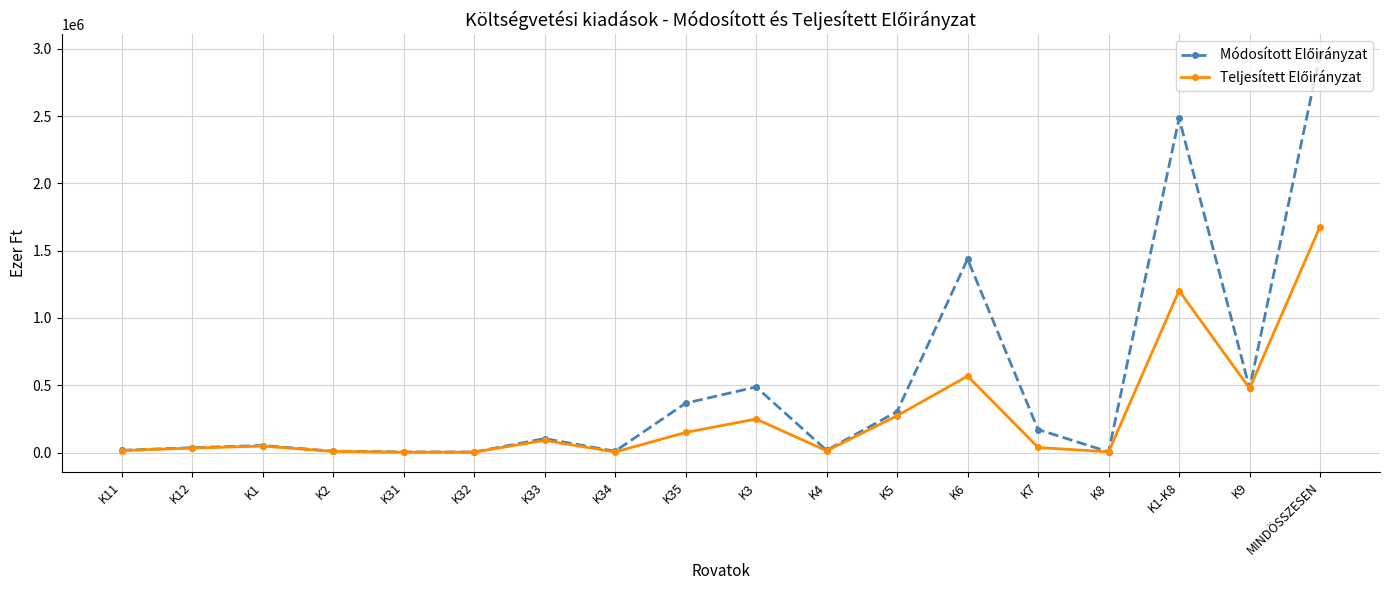

What is the label of the 9th point from the right?

K3